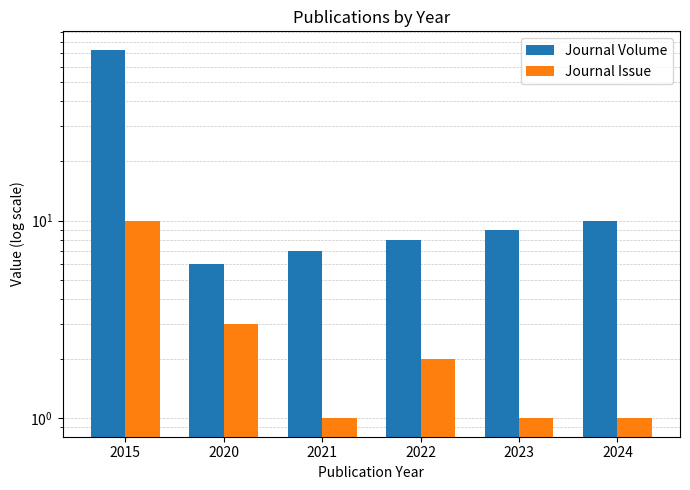

What is the value of the Journal Volume bar at the 3rd from the left?

7